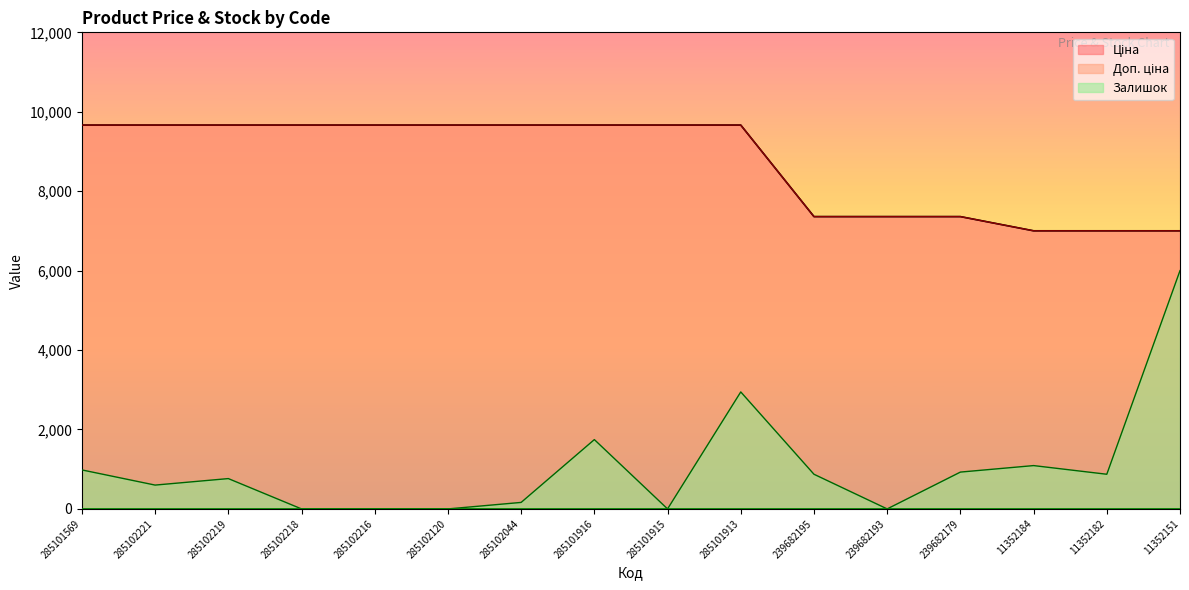

True or false: Доп. ціна has more than 0 points higher than both neighbors.

False